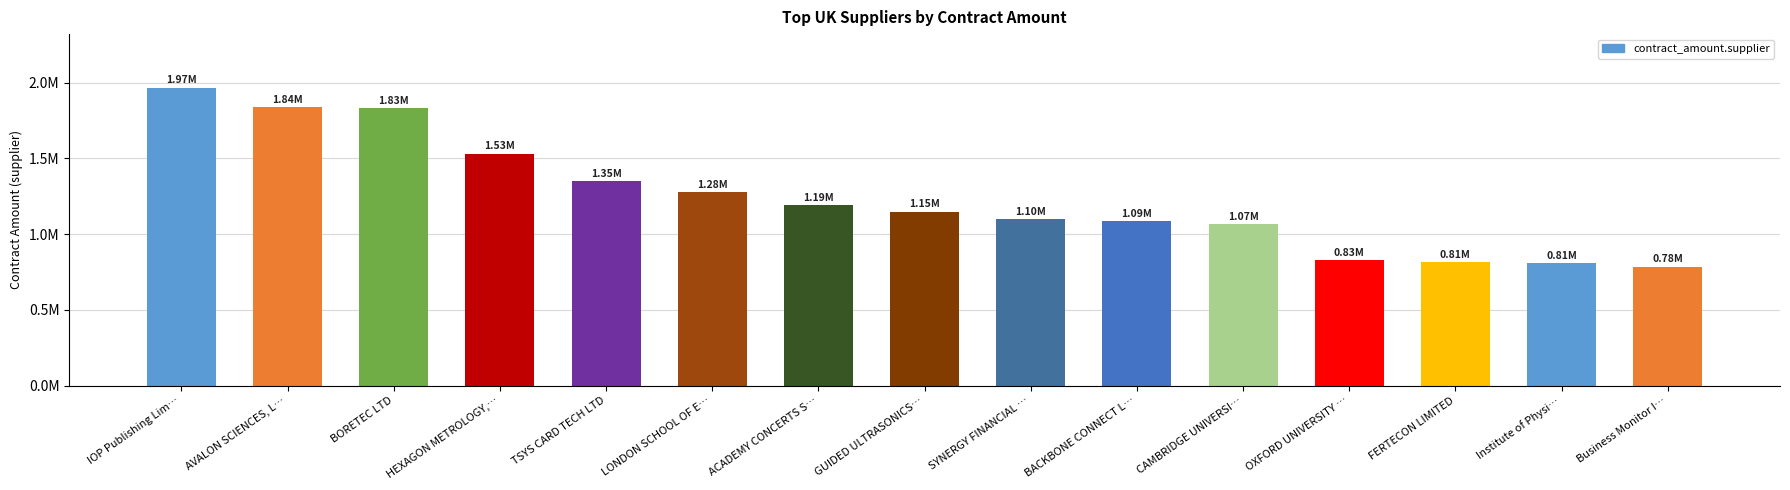

Reading left to right, extract all data points from this chart.

IOP Publishing Lim…=1966805.9	AVALON SCIENCES, L…=1840948.9	BORETEC LTD=1833105.7	HEXAGON METROLOGY,…=1531070.0	TSYS CARD TECH LTD=1352250.0	LONDON SCHOOL OF E…=1276889.0	ACADEMY CONCERTS S…=1192411.2	GUIDED ULTRASONICS…=1148763.0	SYNERGY FINANCIAL …=1098609.1	BACKBONE CONNECT L…=1086160.1	CAMBRIDGE UNIVERSI…=1066622.9	OXFORD UNIVERSITY …=829884.1	FERTECON LIMITED=814287.0	Institute of Physi…=808934.8	Business Monitor I…=784950.0